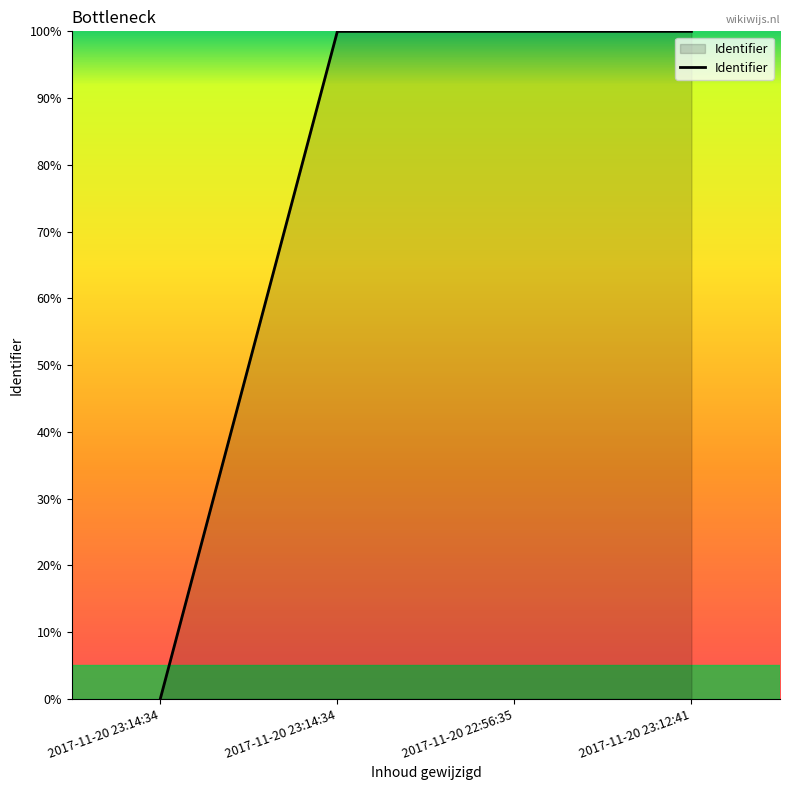

Reading left to right, what are all the values shown in this chart?

0.0	100.0	100.0	100.0